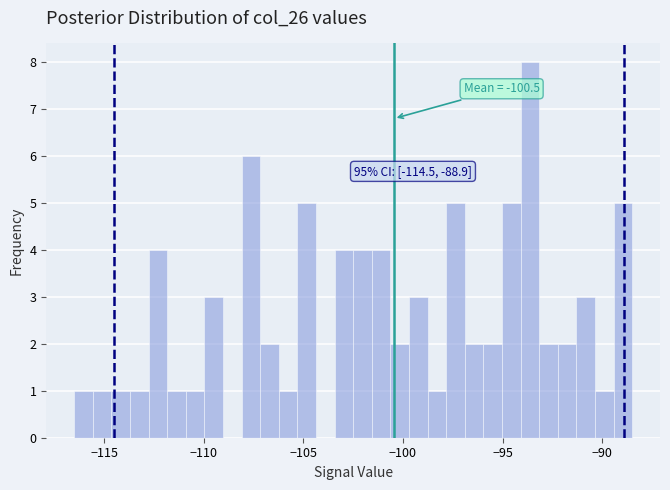

Around what value on the x-axis is the tallest bar? Give the approximate position of its centre, as read against the axis.

-93.5